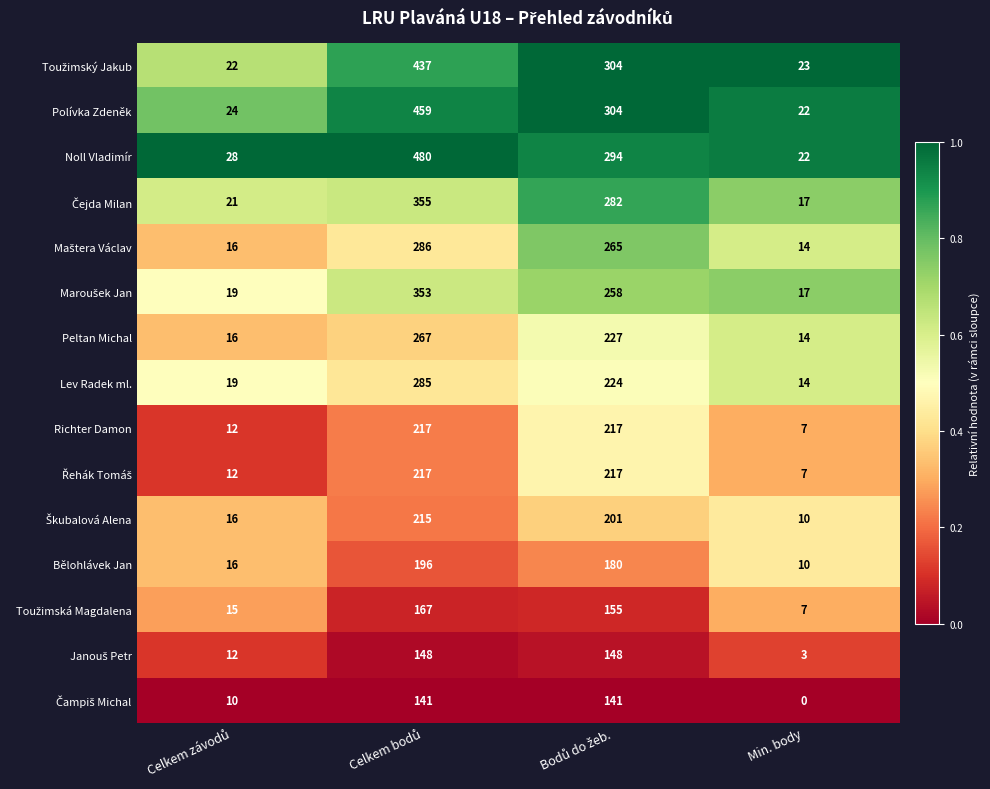

The value of Polívka Zdeněk at Min. body is 22. True or false?

True